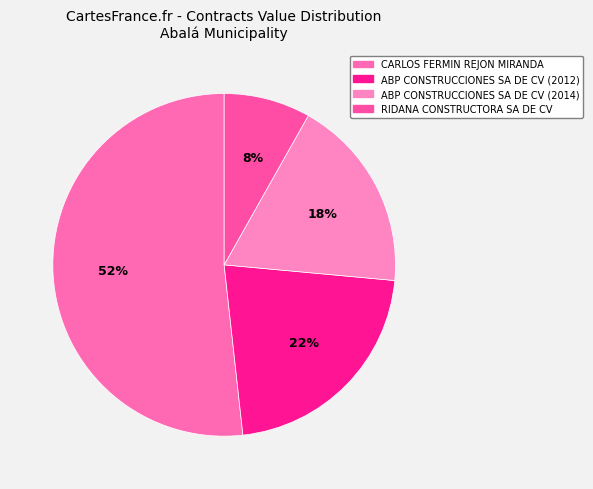

How many segments does this pie chart have?

4